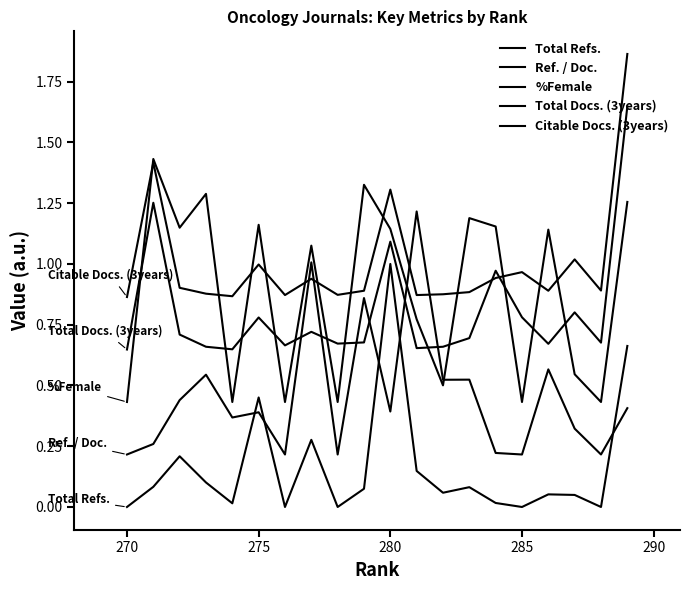

List the series in order of their peak value, lowest first.

Total Refs., Ref. / Doc., %Female, Total Docs. (3years), Citable Docs. (3years)